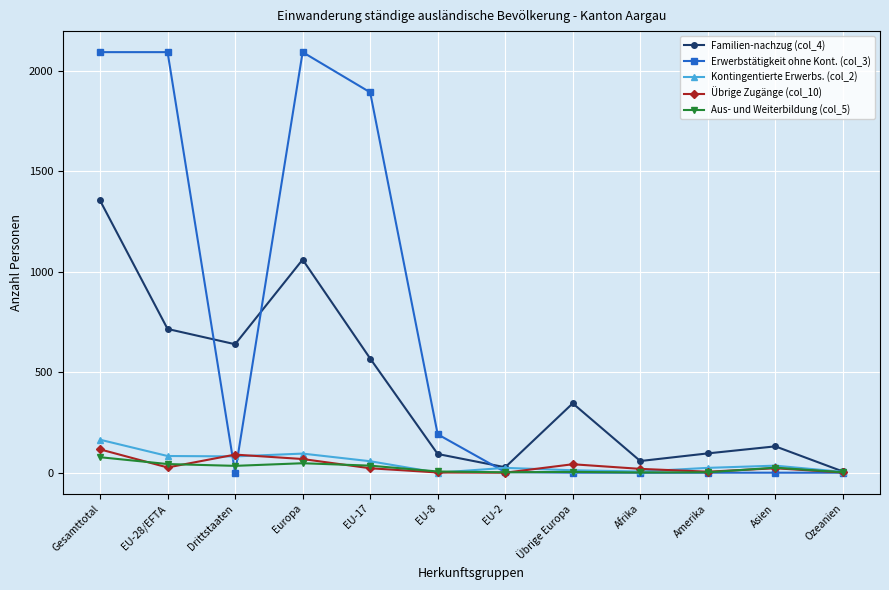

What is the maximum value shown in the chart?

2092